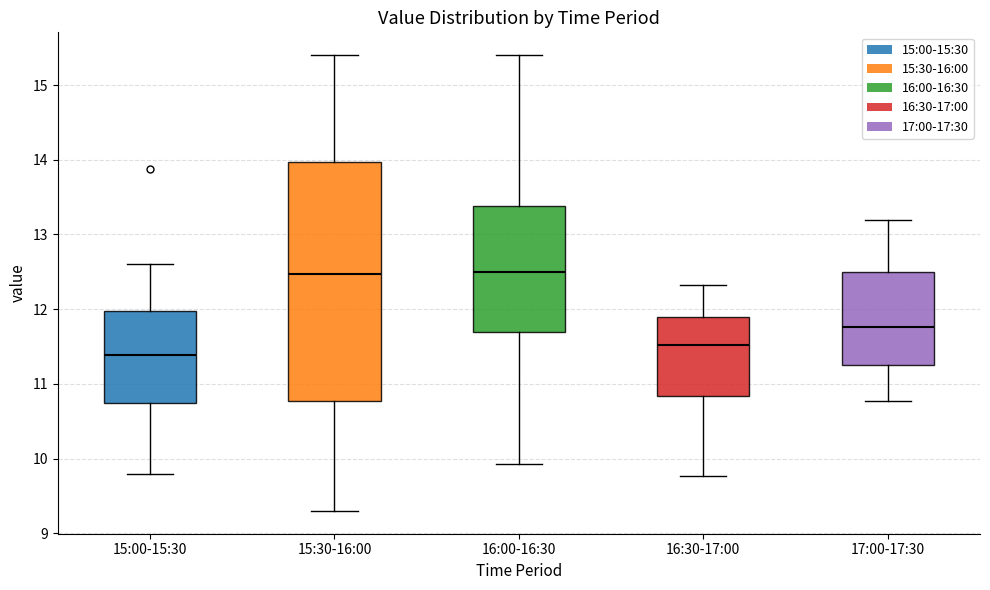

Which box's median line is the lowest?

15:00-15:30